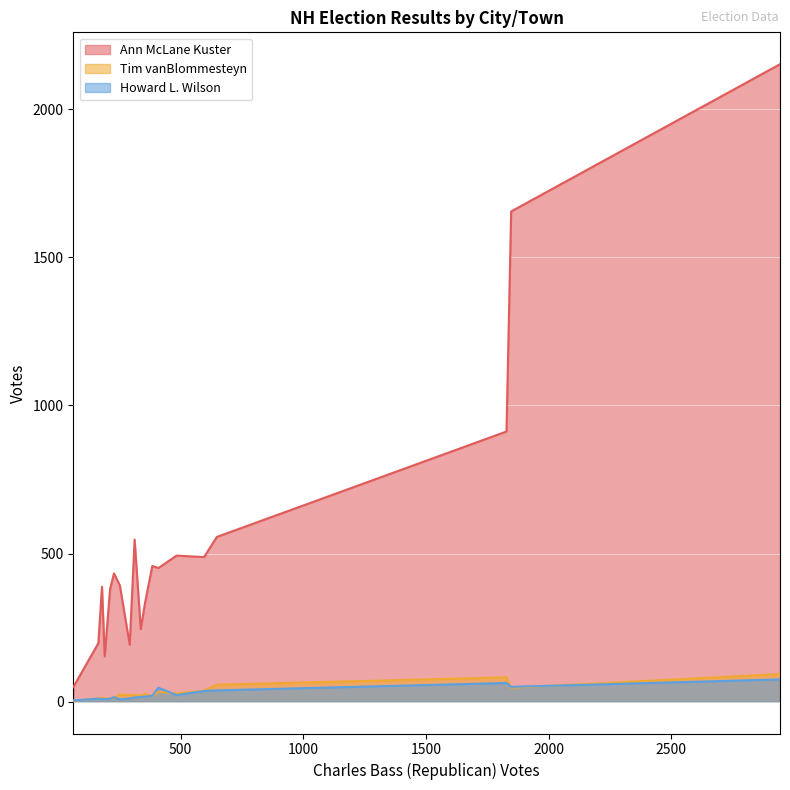

True or false: Tim vanBlommesteyn and Ann McLane Kuster cross at least once.

False